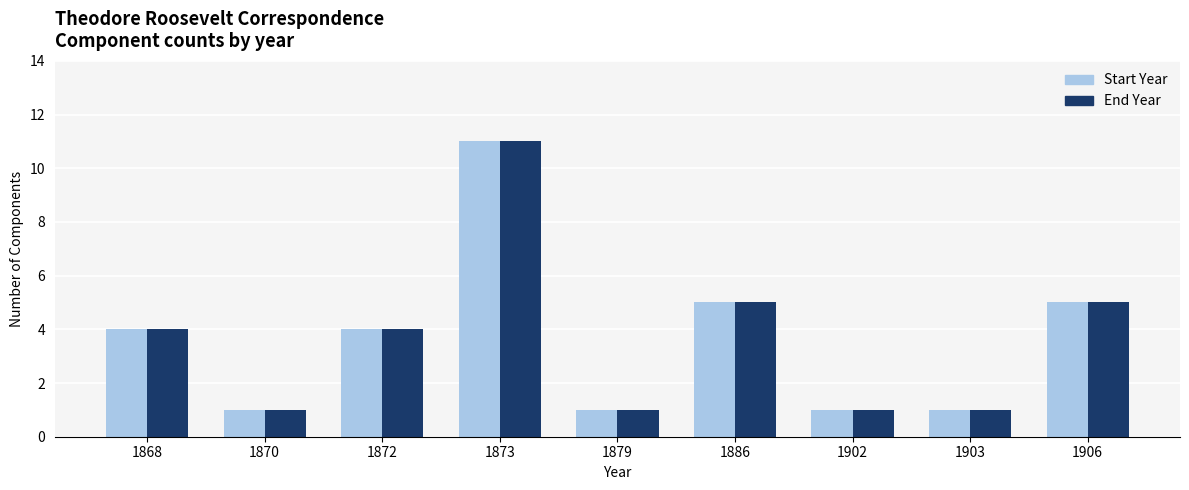

At which category does the chart reach its peak across all series?

1873